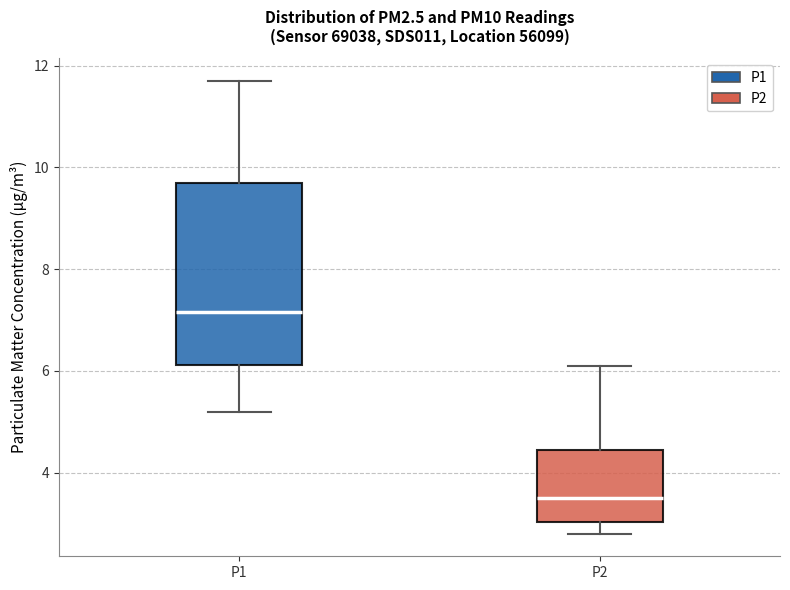

Comparing the boxes themselves (not the whiskers), which one is the tallest?

P1